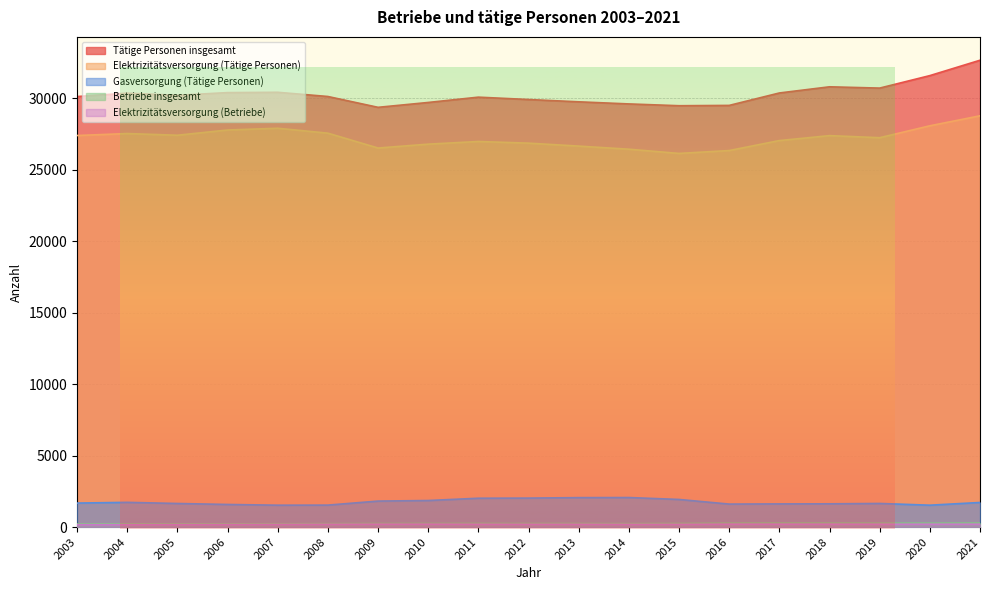

Rank the series by their maximum value, from lowest to highest.

Elektrizitätsversorgung (Betriebe), Betriebe insgesamt, Gasversorgung (Tätige Personen), Elektrizitätsversorgung (Tätige Personen), Tätige Personen insgesamt